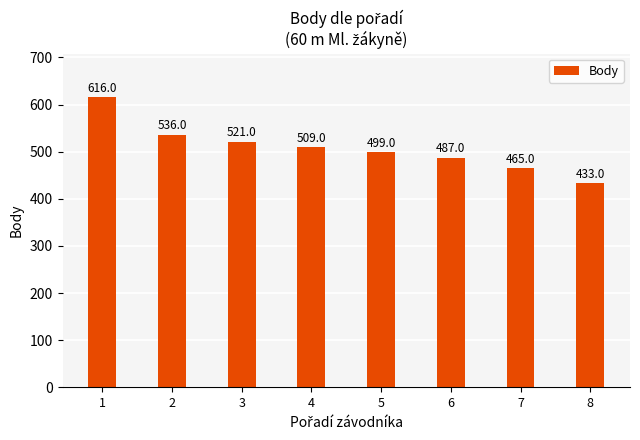

How many data points are less than 509?

4